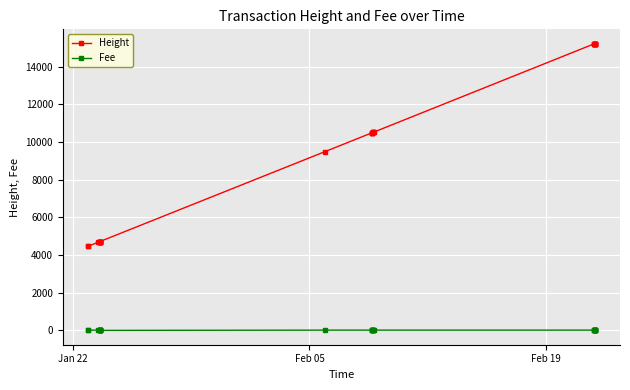

Rank the series by their maximum value, from highest to lowest.

Height, Fee